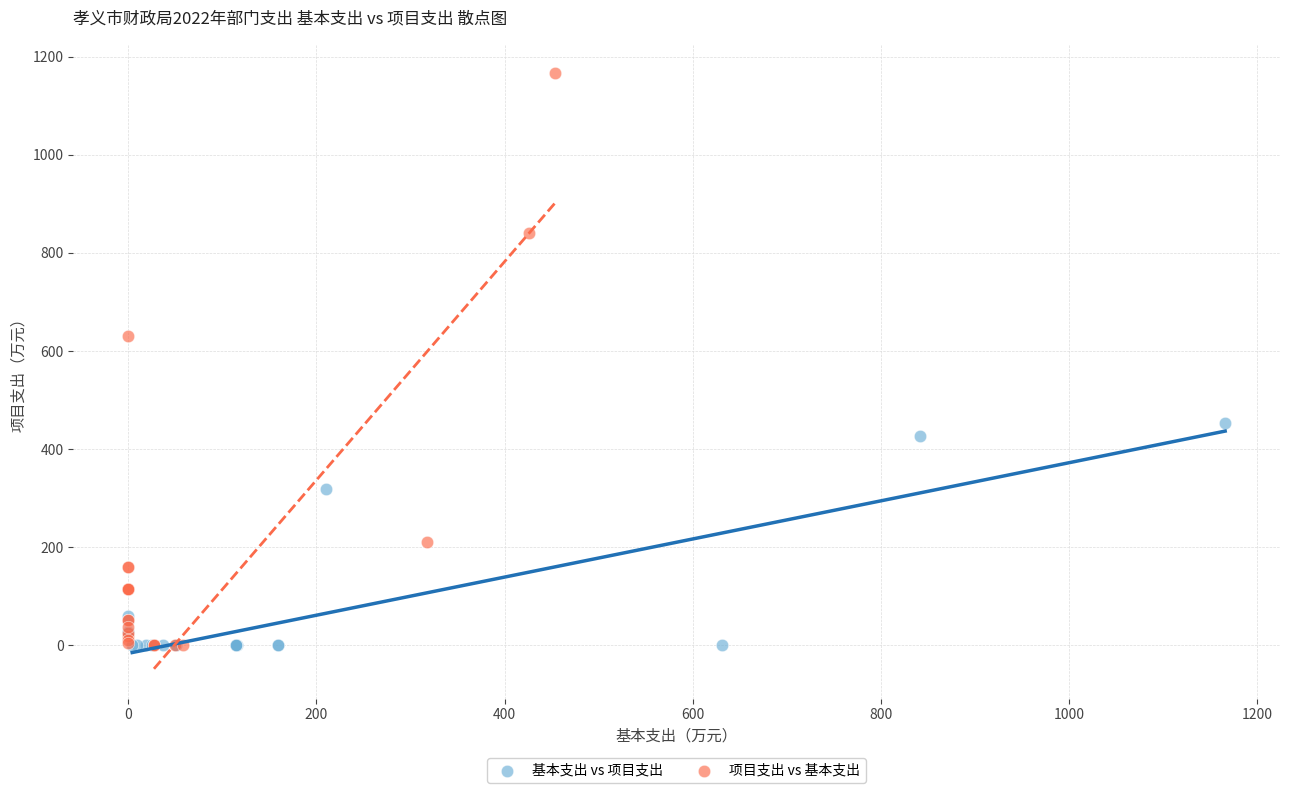

Which series has the largest Y range (max minus min)?

项目支出 vs 基本支出